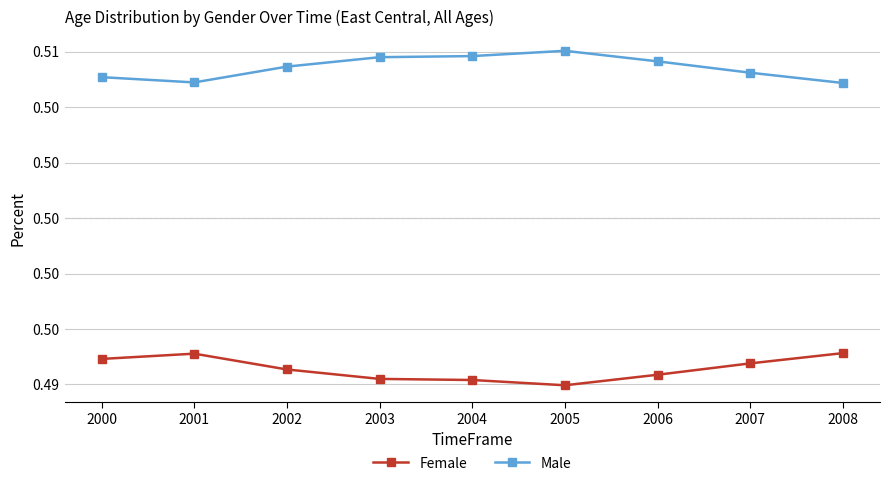

What are all the series names shown in the legend?

Female, Male